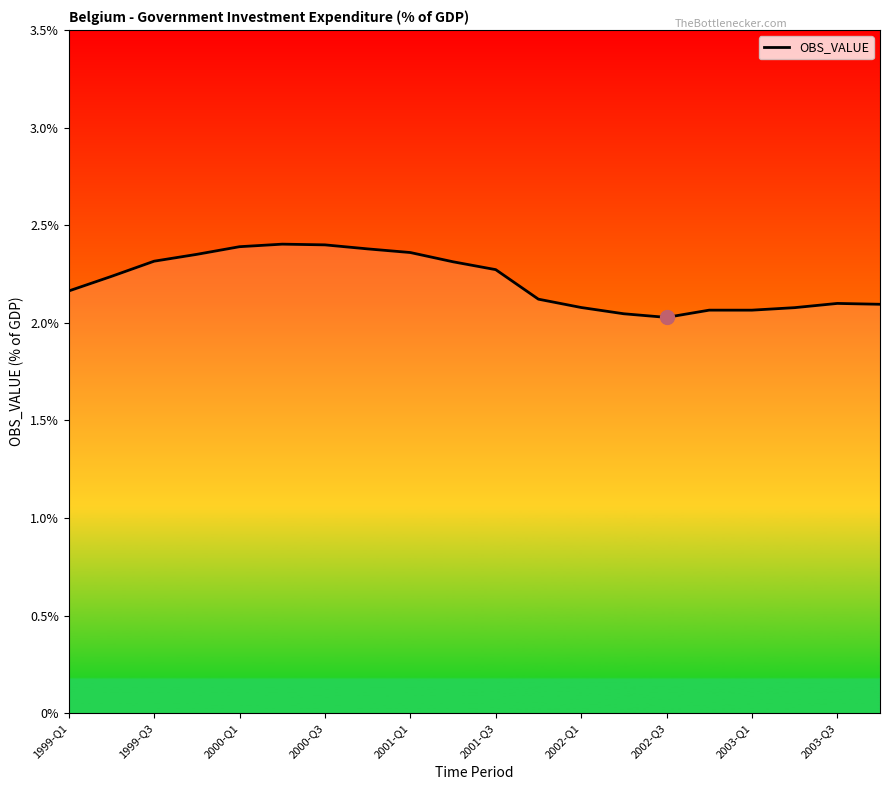

How many lines are shown in the chart?

1